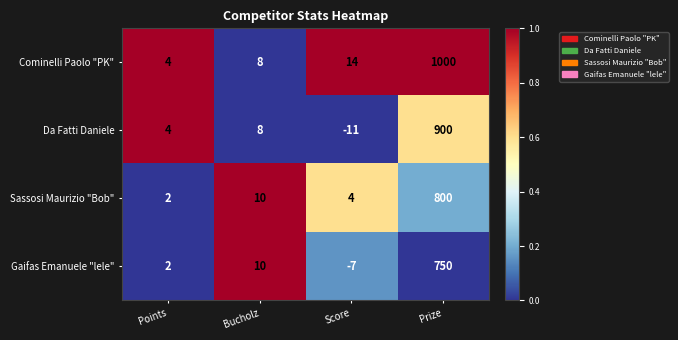

Rank the categories by Cominelli Paolo "PK" value from lowest to highest.

Points, Bucholz, Score, Prize